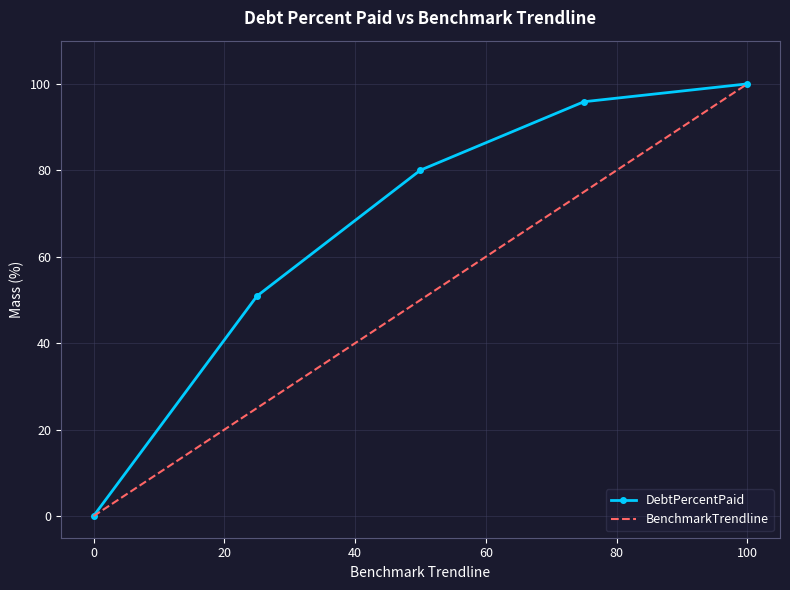

How many values in the DebtPercentPaid series exceed 80?

3